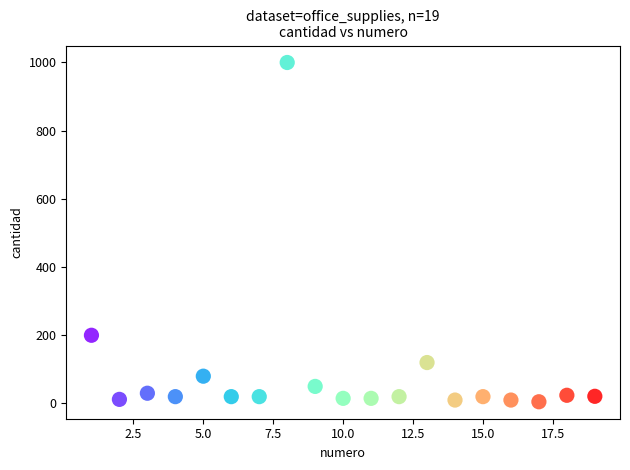

What is the range of Y values (max minus min)?

995